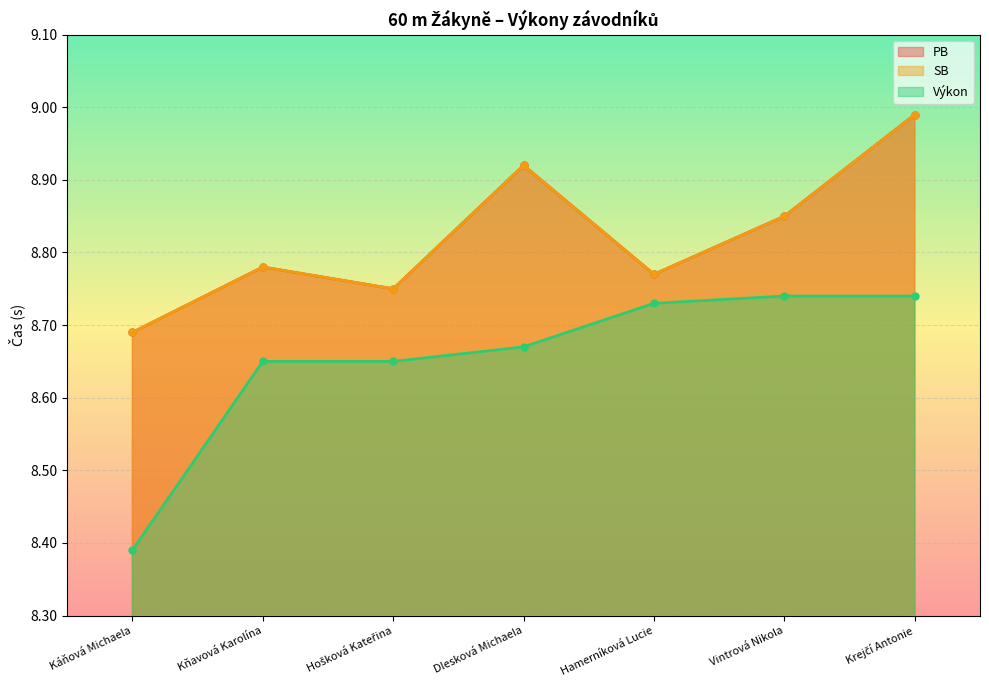

True or false: PB has more than 1 interior local peaks.

True